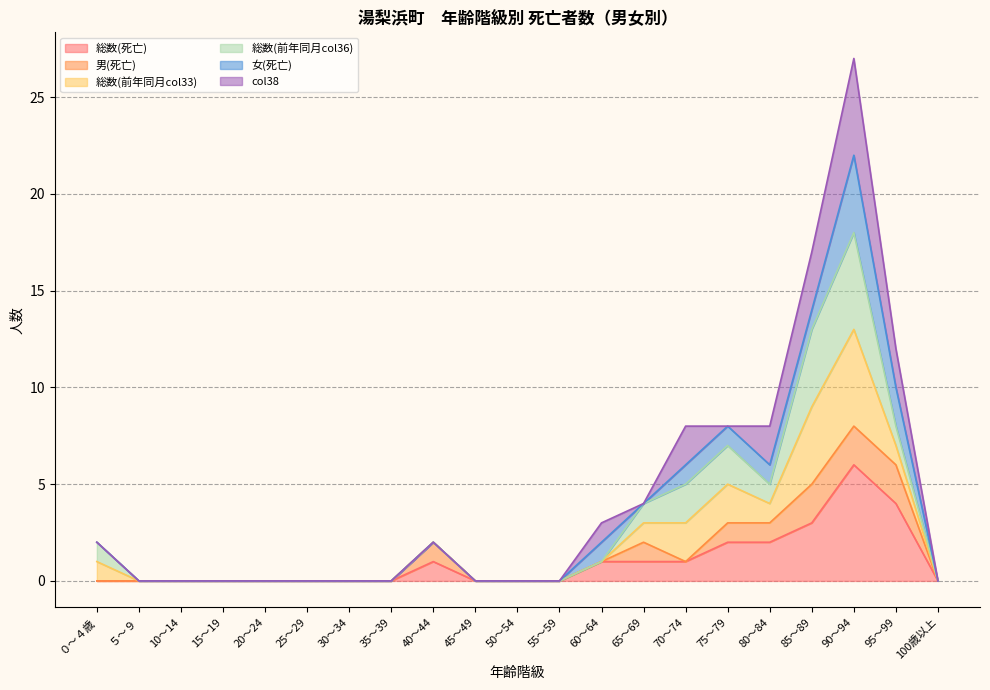

Which series has the largest range (max minus min)?

総数(死亡)